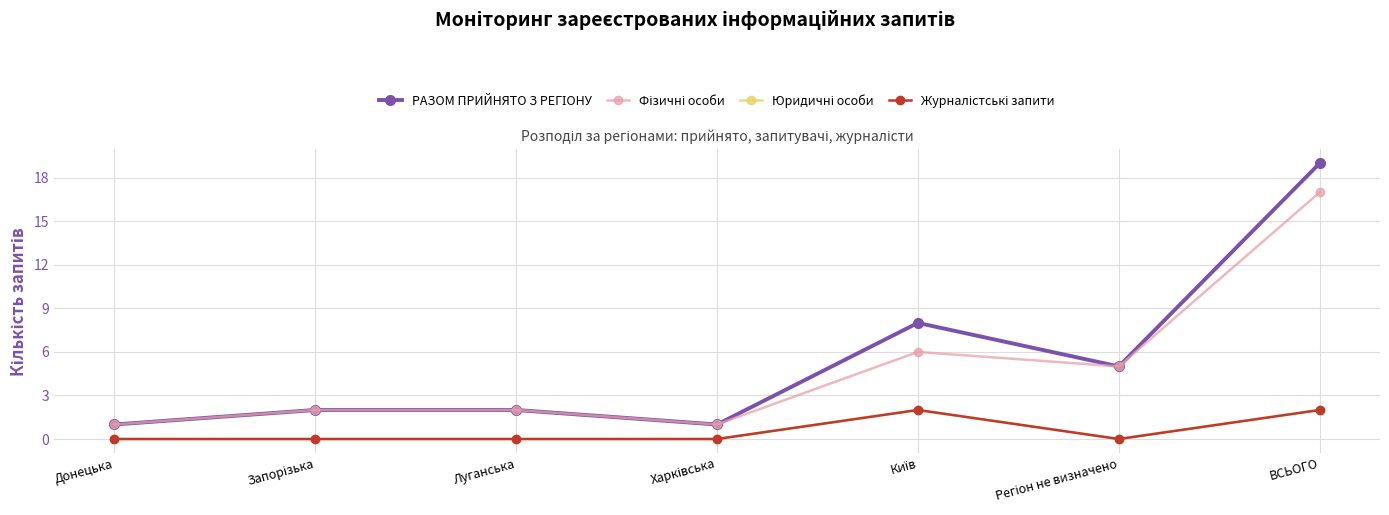

Is this an area chart (filled region under the line)?

No